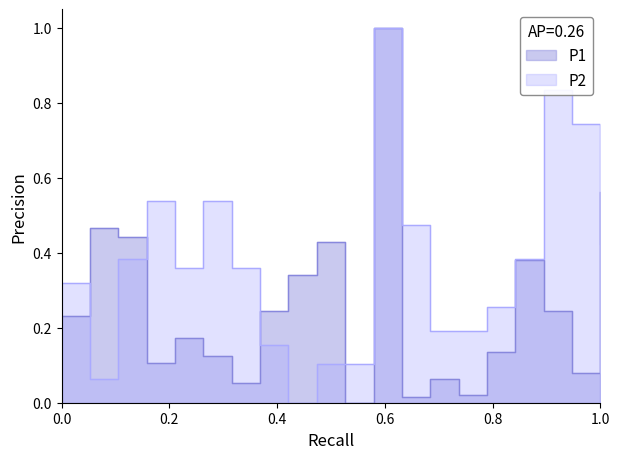

How many distinct data groups are displayed?

2